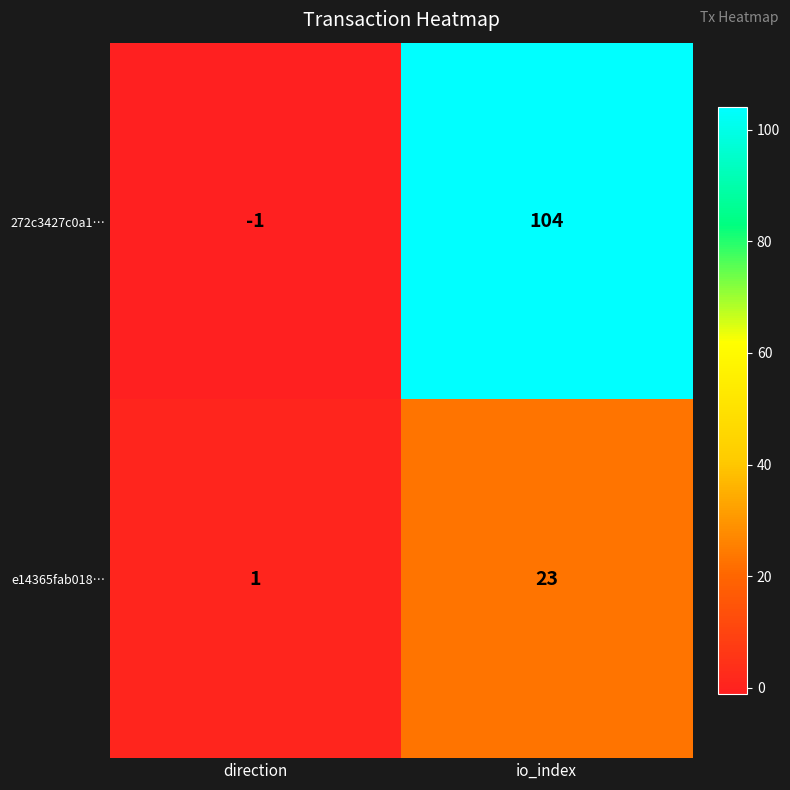

At how many categories does at least one series exceed 2?

1